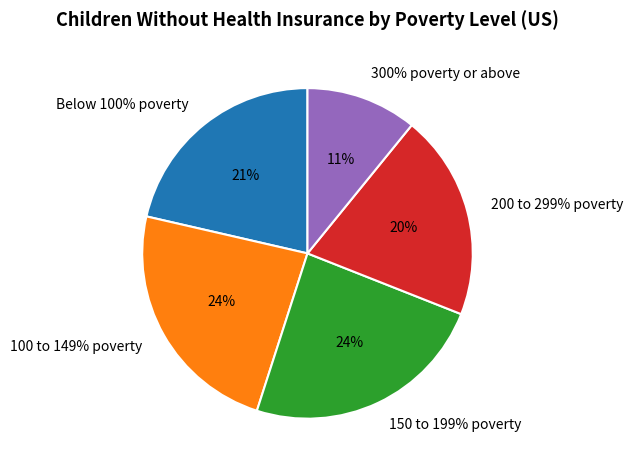

Combined, what portion of the pie is 150 to 199% poverty and 300% poverty or above?

34.8%